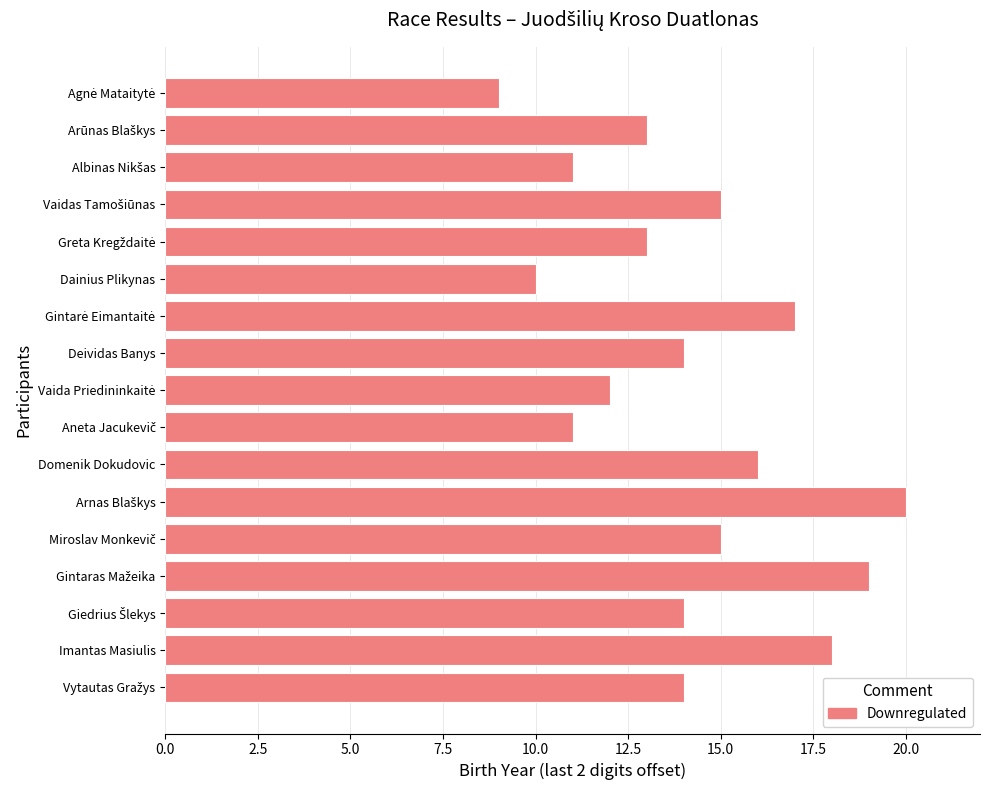

The value at Deividas Banys is 25. True or false?

False